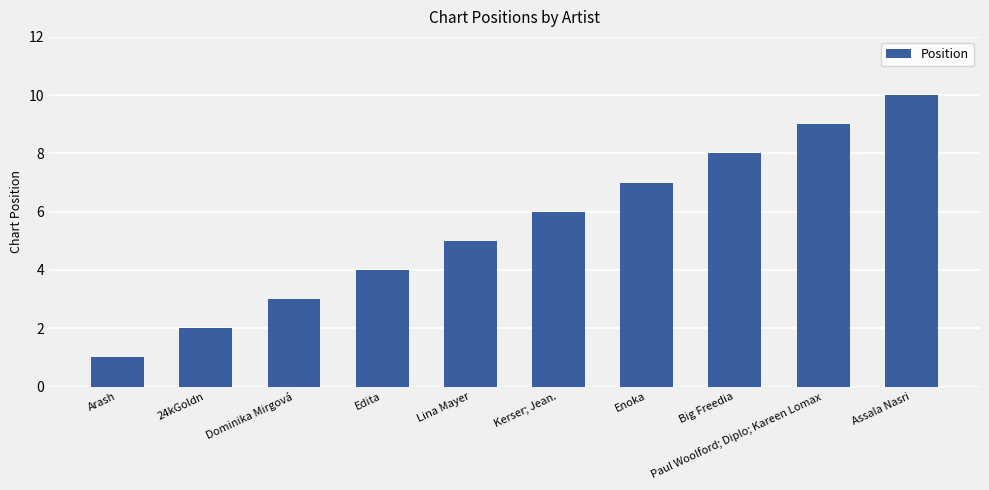

Which category has the lowest value across all series?

Arash